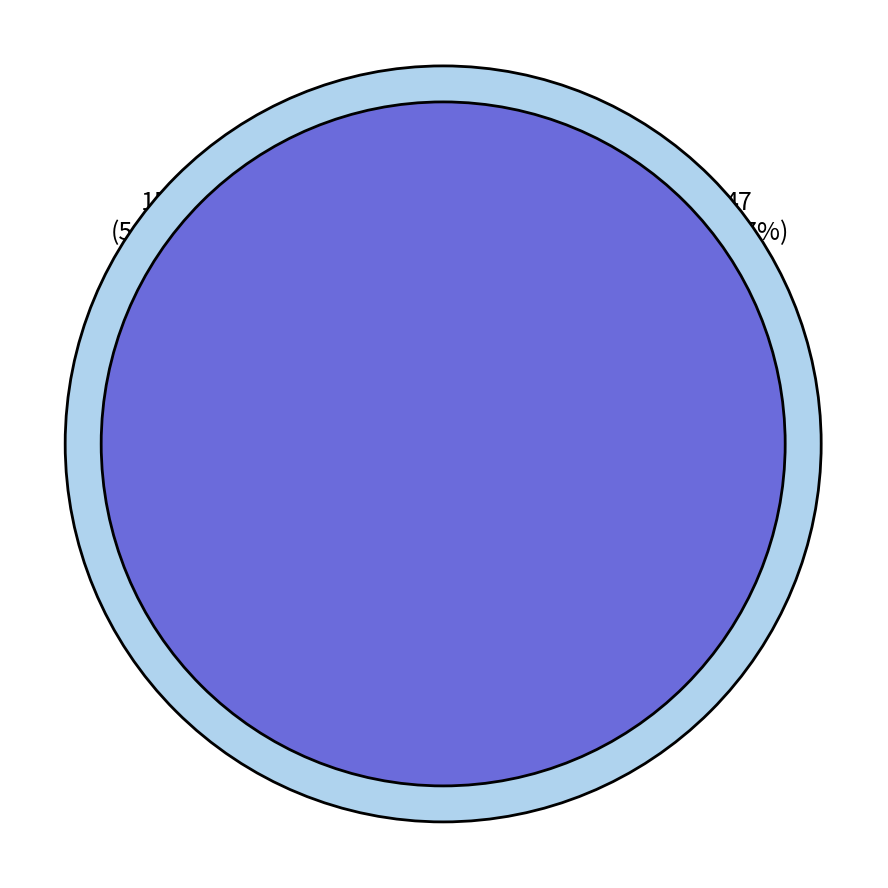

What is the change in value from 02 to 00?

-5